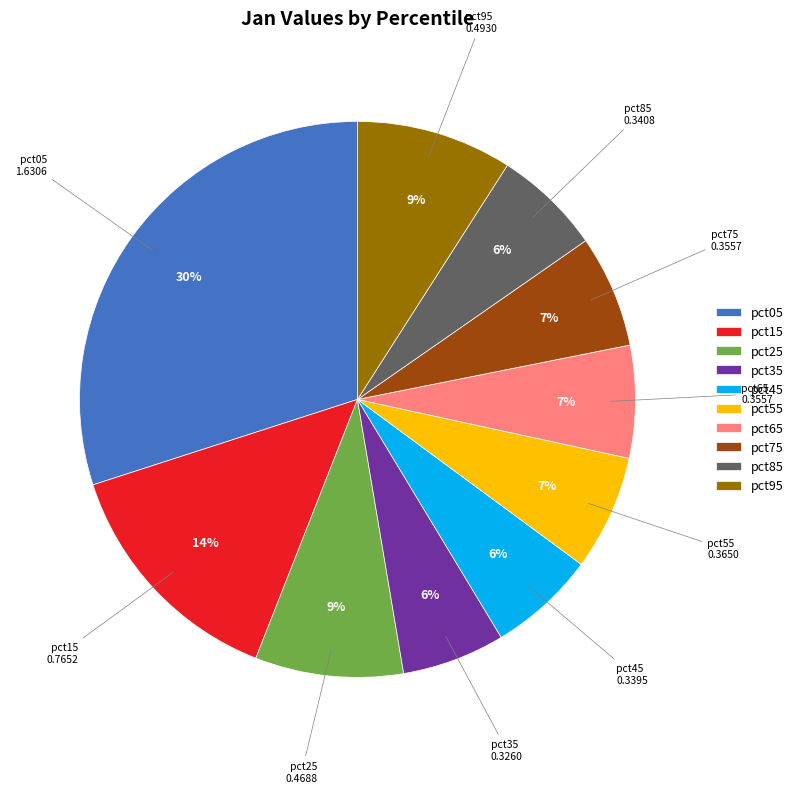

Combined, do pct05 and pct95 account for over 50%?

No